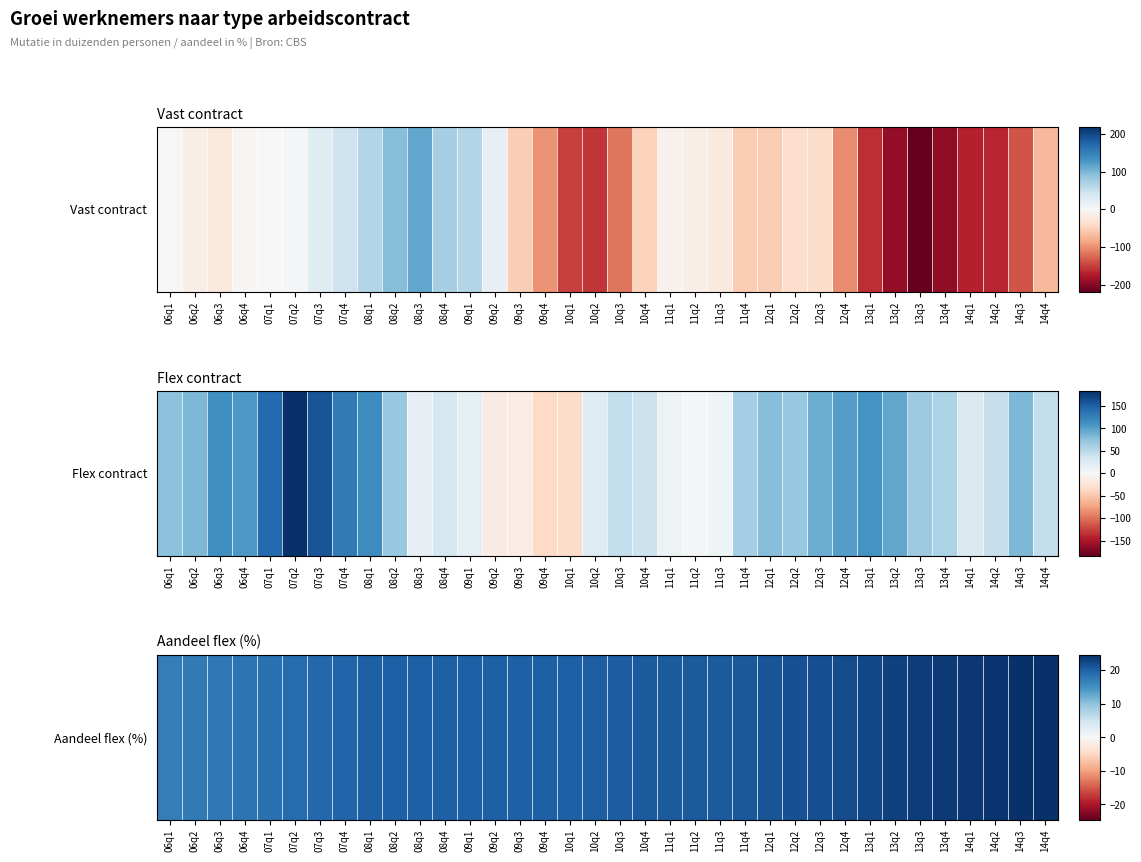

Reading left to right, list all the values displayed in this chart.

06q1=17.0	06q2=17.3	06q3=17.7	06q4=18.0	07q1=18.4	07q2=18.9	07q3=19.4	07q4=19.7	08q1=20.0	08q2=20.1	08q3=20.1	08q4=20.1	09q1=20.1	09q2=20.1	09q3=20.1	09q4=20.1	10q1=20.1	10q2=20.2	10q3=20.5	10q4=20.6	11q1=20.6	11q2=20.7	11q3=20.7	11q4=20.9	12q1=21.2	12q2=21.4	12q3=21.7	12q4=22.0	13q1=22.5	13q2=22.9	13q3=23.3	13q4=23.6	14q1=23.8	14q2=24.1	14q3=24.4	14q4=24.6